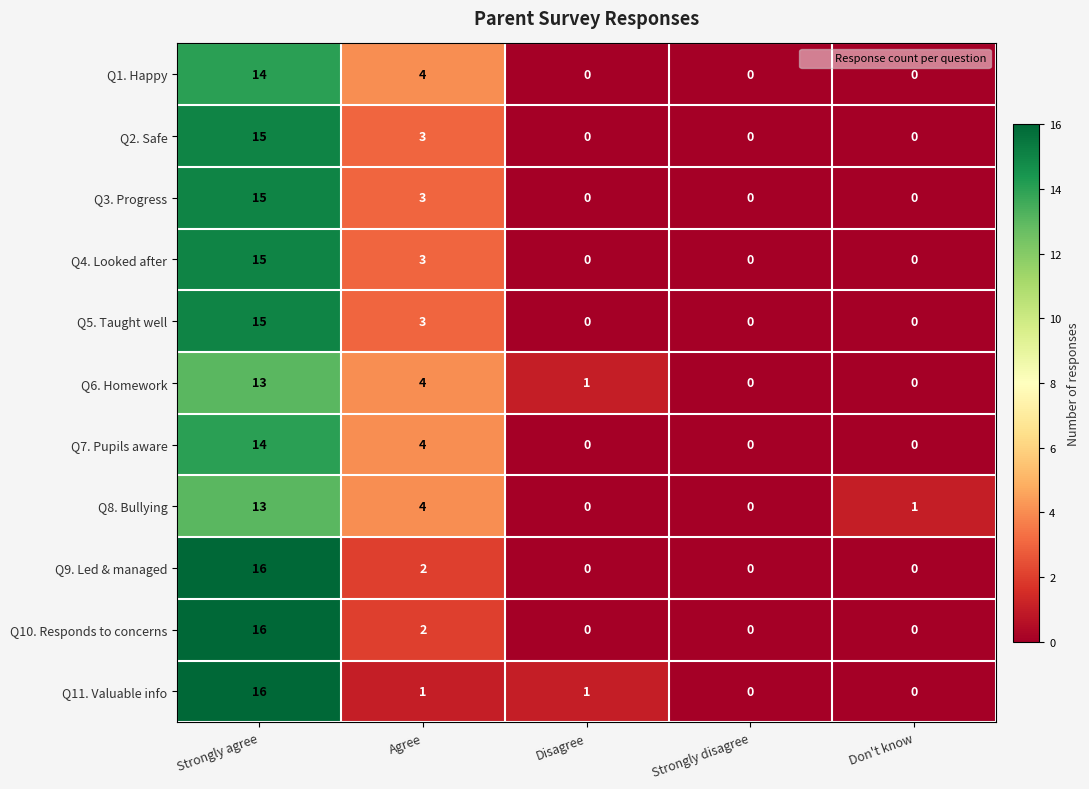

How many data points does each series have?

5